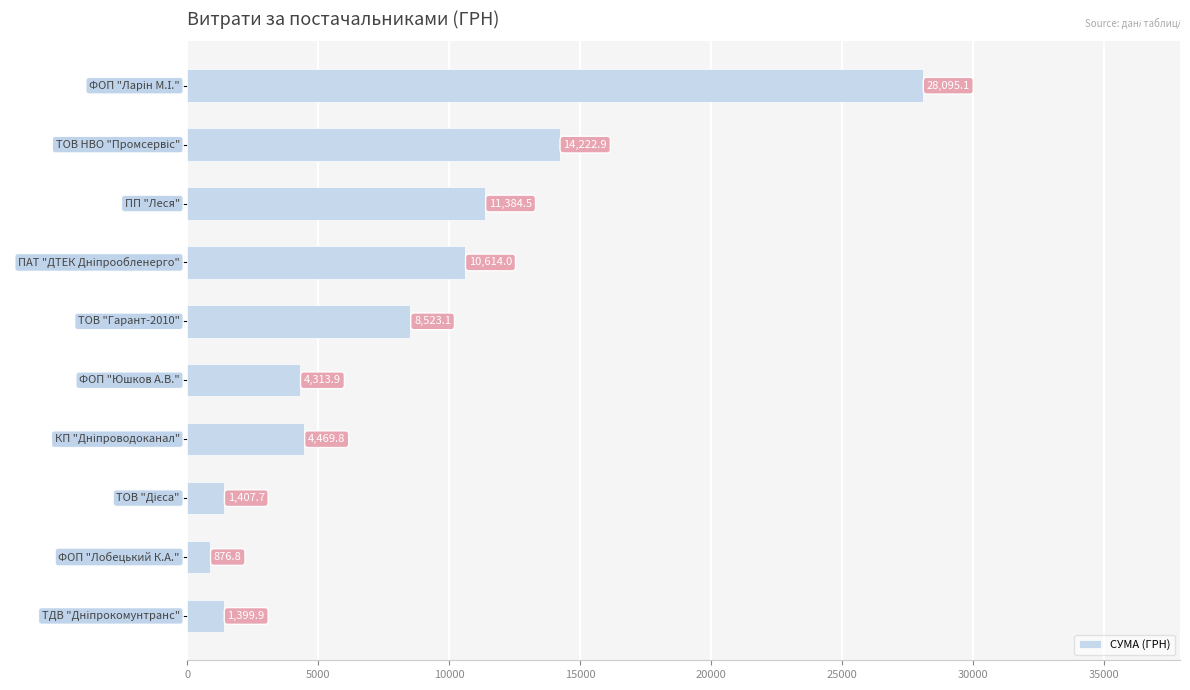

What is the sum of all values?

85307.7